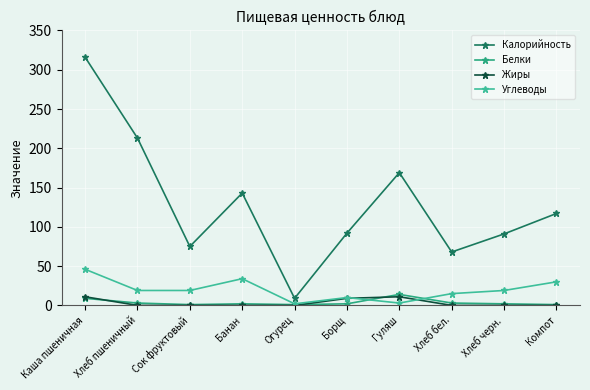

What is the difference between the highest and lowest values at Хлеб пшеничный?

213